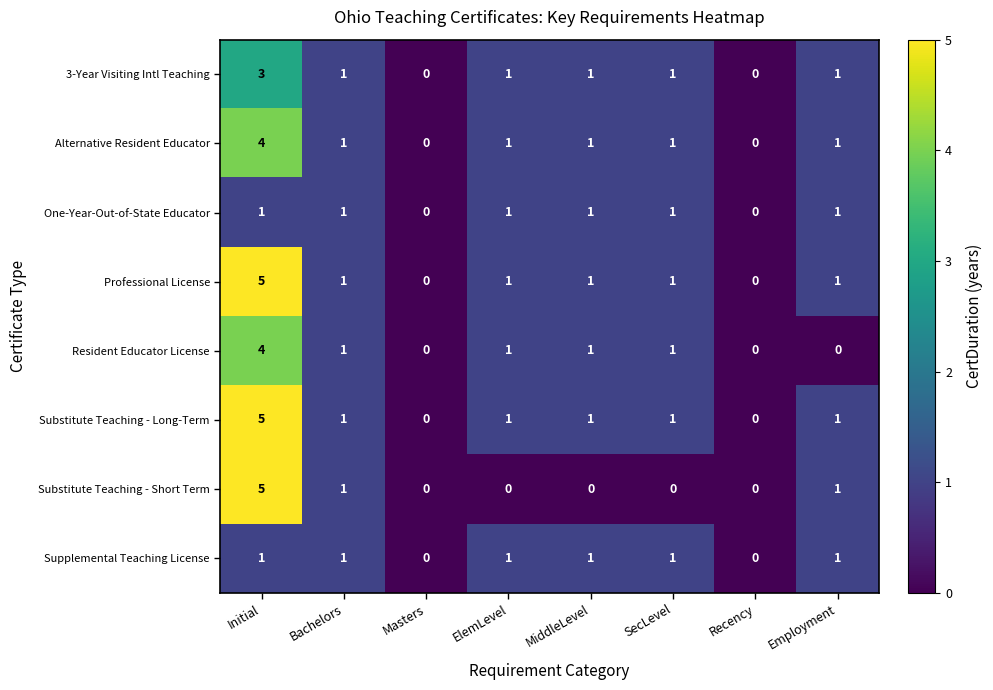

At which label does Alternative Resident Educator first exceed 1?

Initial